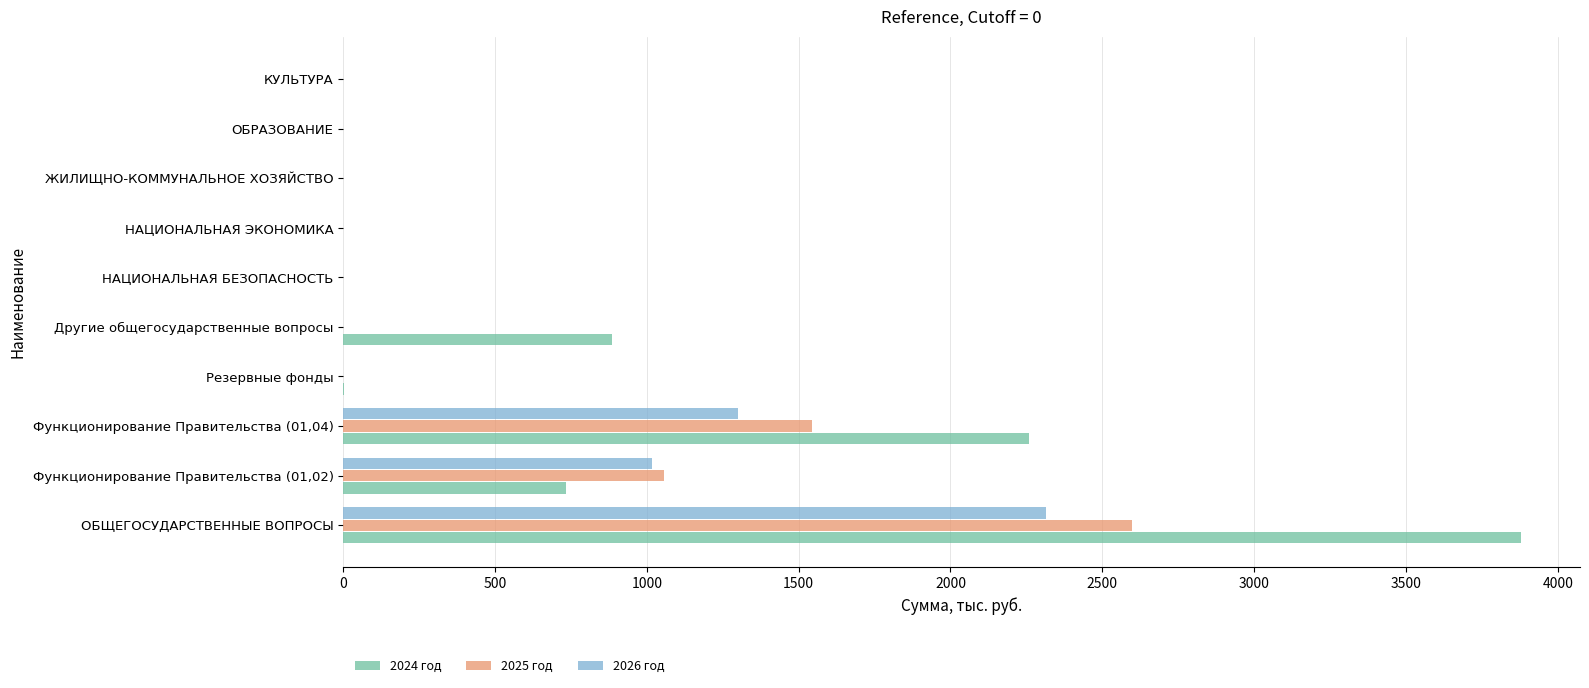

What is the sum of all 2025 год values?

5195.7